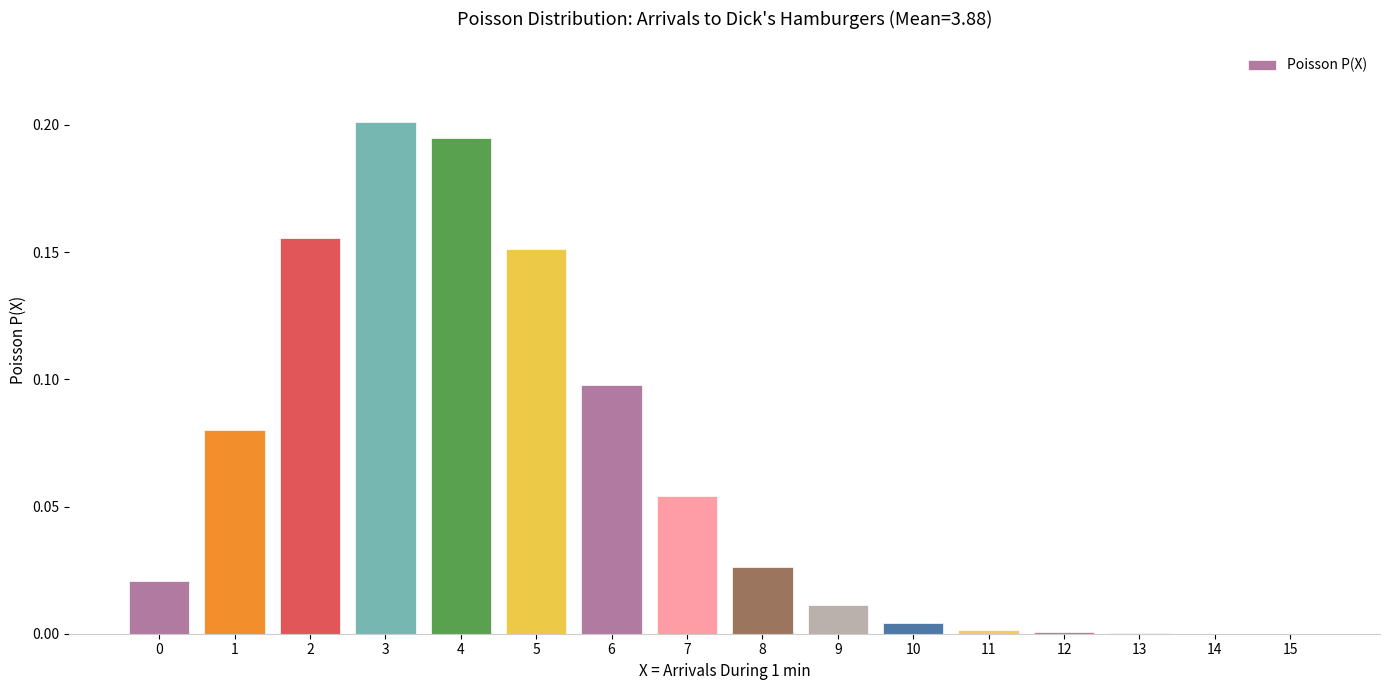

Count the number of data series in this chart.

1